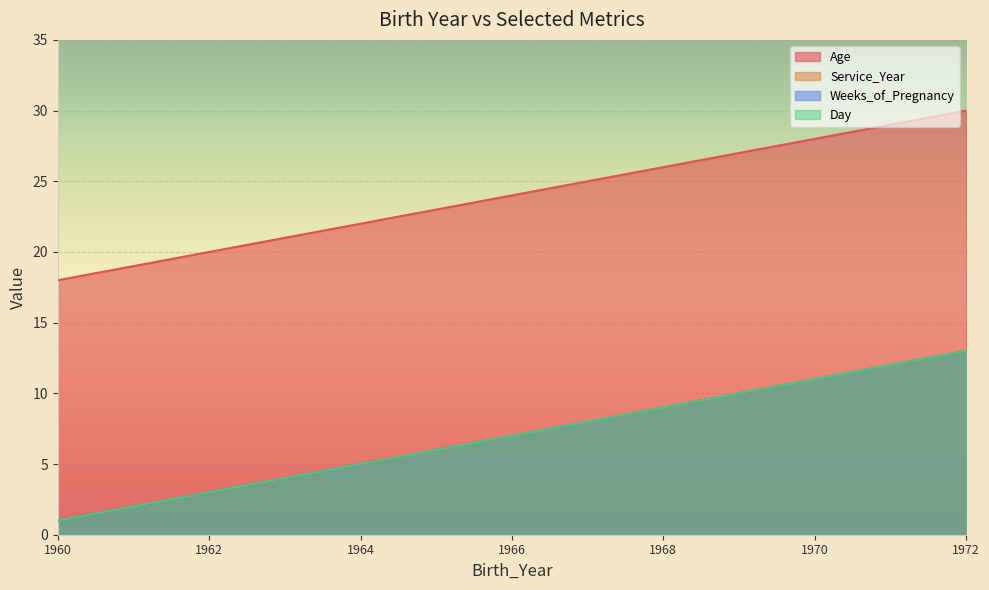

What is the value of the Age point at the 8th from the left?

25